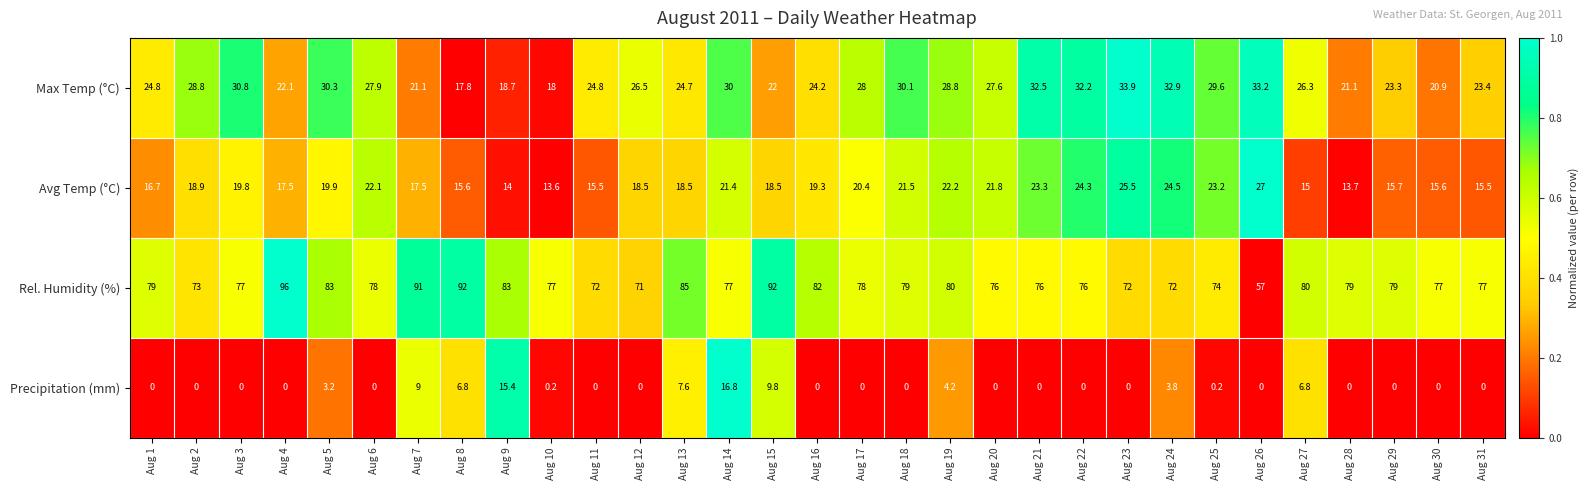

Is it true that Rel. Humidity (%) equals 77.0 at Aug 14?

True